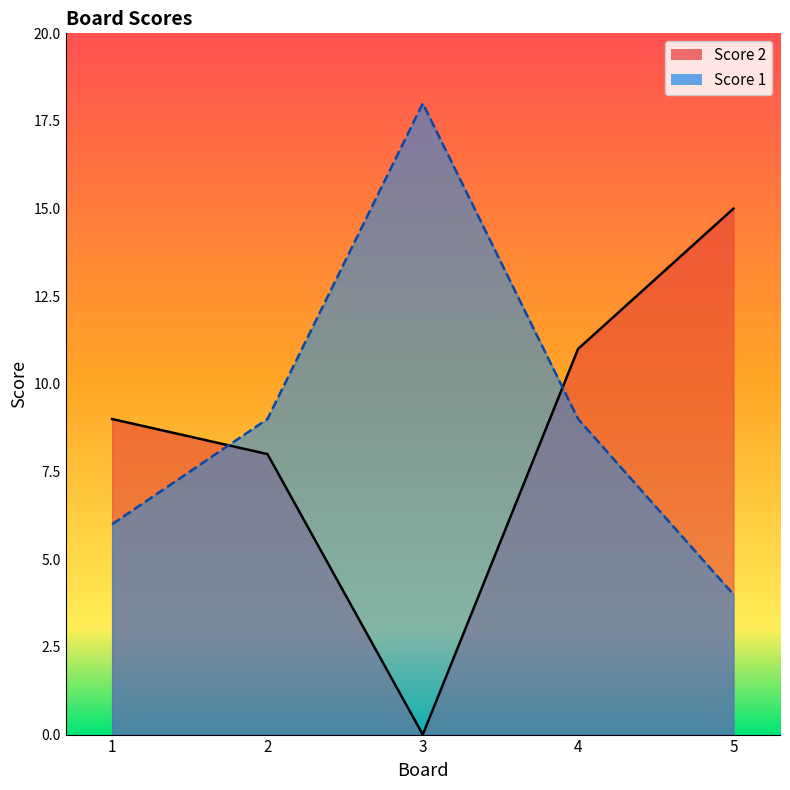

Reading right to left, extract all data points from this chart.

Score 2: 5=15	4=11	3=0	2=8	1=9
Score 1: 5=4	4=9	3=18	2=9	1=6